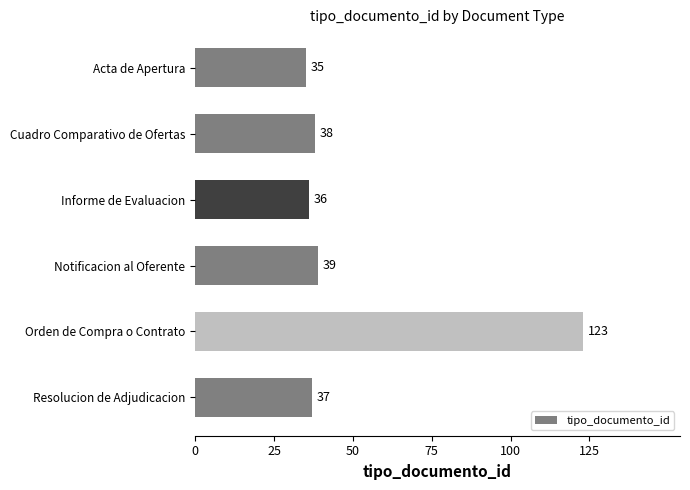

Where is the data nearest to the value 79?

Notificacion al Oferente